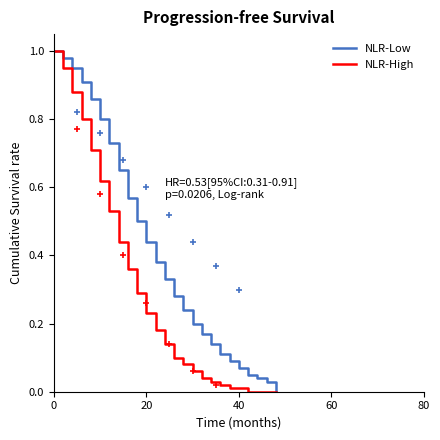

How many distinct data groups are displayed?

2